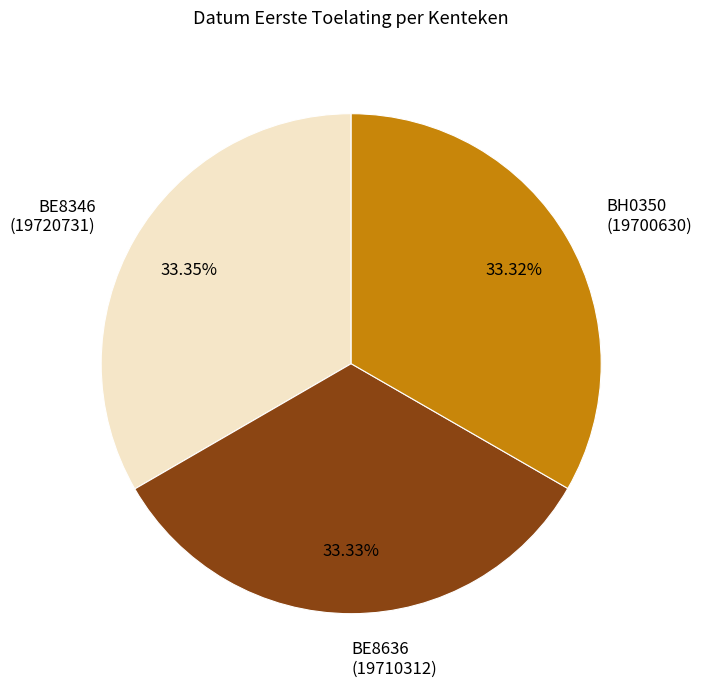

The BE8346 slice represents 33% of the pie. True or false?

True